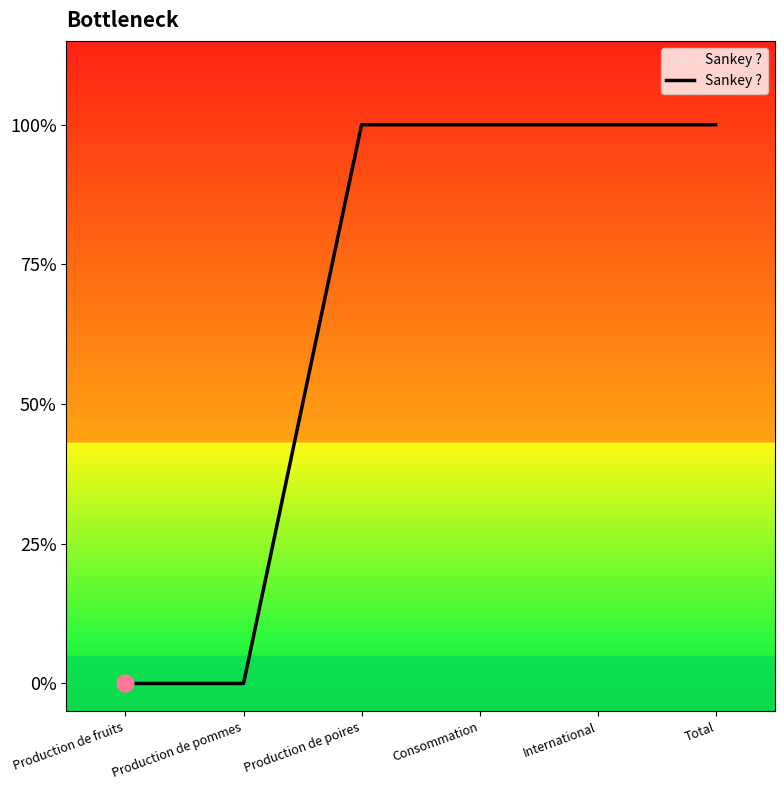

What is the difference between the second highest and minimum values?

1